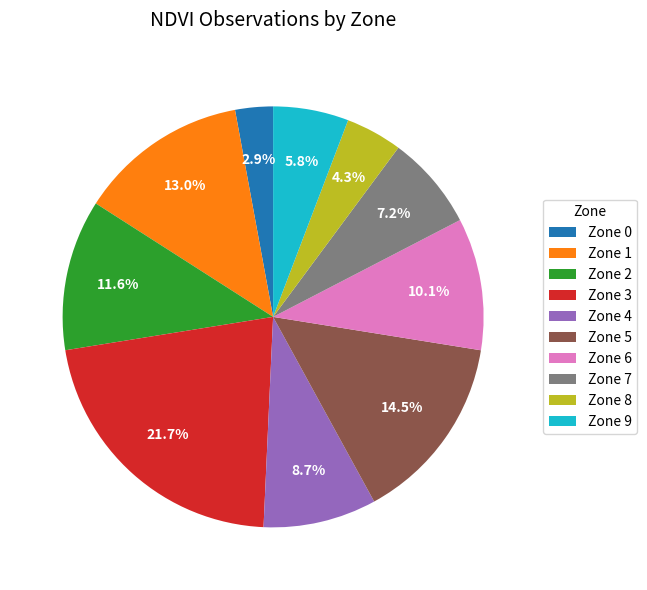

The Zone 7 slice represents 7% of the pie. True or false?

True